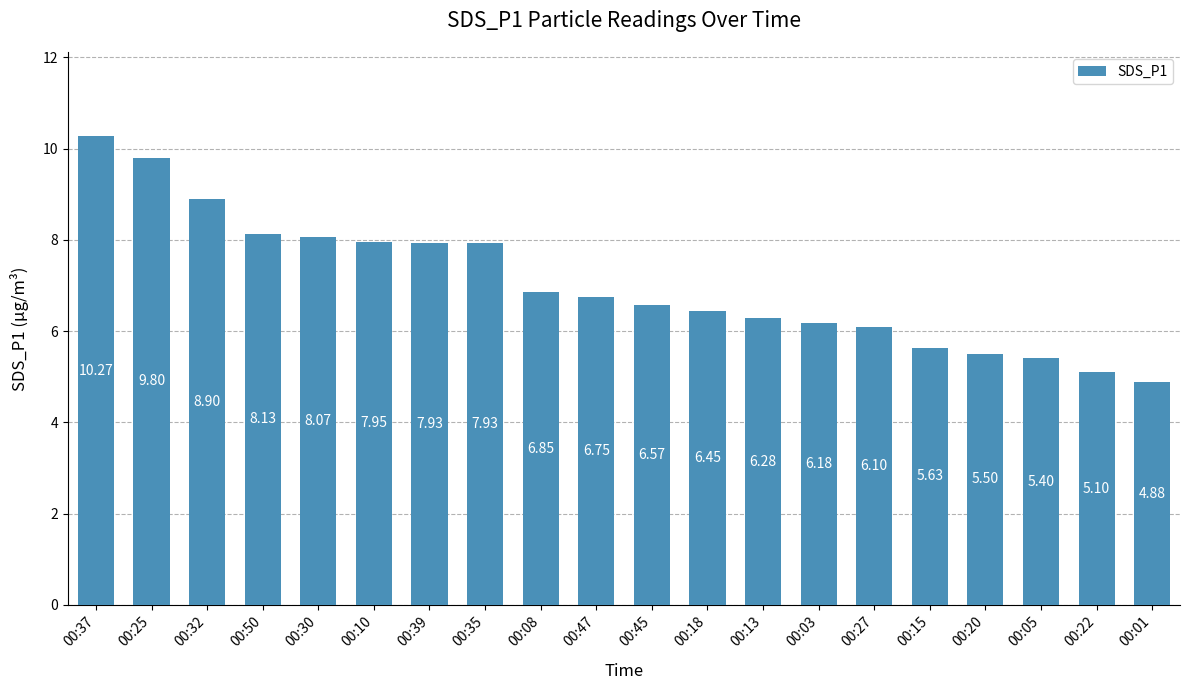

What is the ratio of the value at 00:03 to the value at 00:01?

1.3